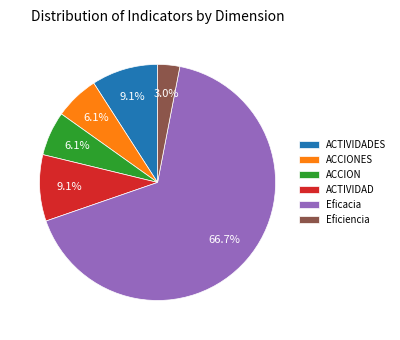

To the nearest percent, what is the difference between the largest and smallest slice percentages?

64%